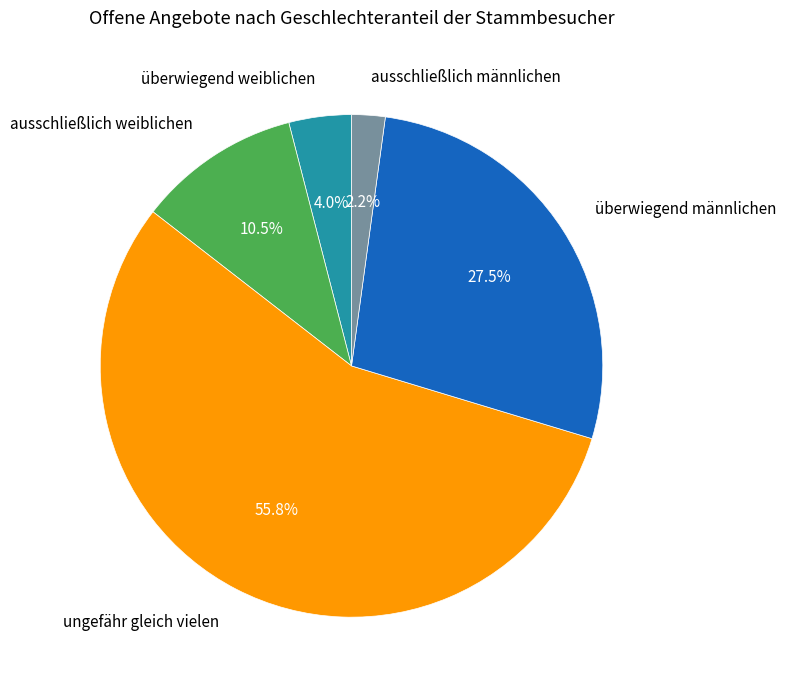

Rank the categories by value from highest to lowest.

ungefähr gleich vielen, überwiegend männlichen, ausschließlich weiblichen, überwiegend weiblichen, ausschließlich männlichen